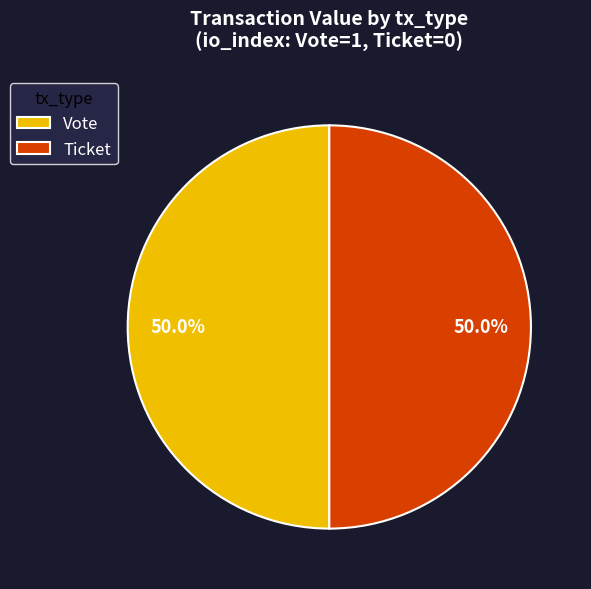

Approximately how many times larger is the value at Vote compared to Ticket?

1.0